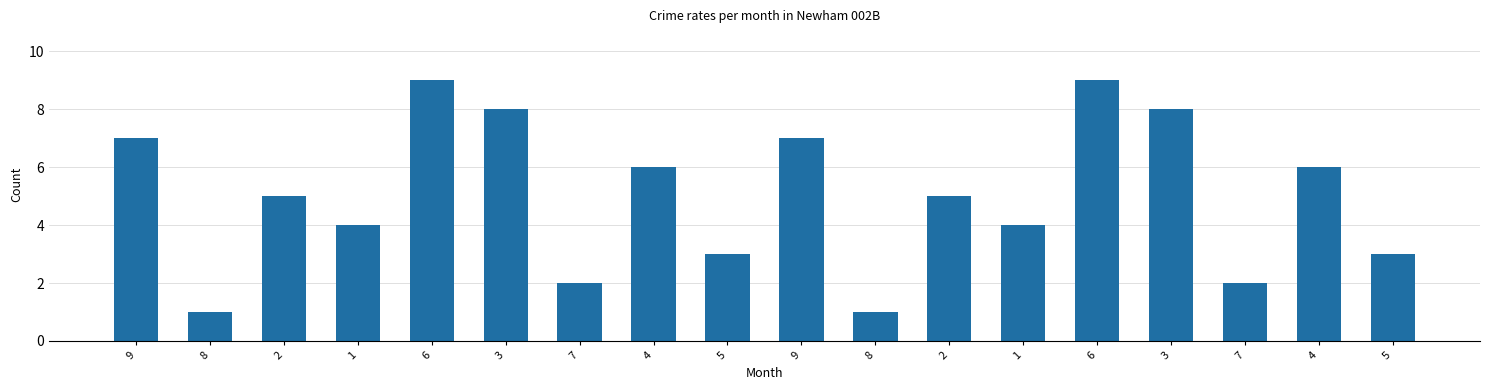

Rank the categories by value from highest to lowest.

6, 6, 3, 3, 9, 9, 4, 4, 2, 2, 1, 1, 5, 5, 7, 7, 8, 8